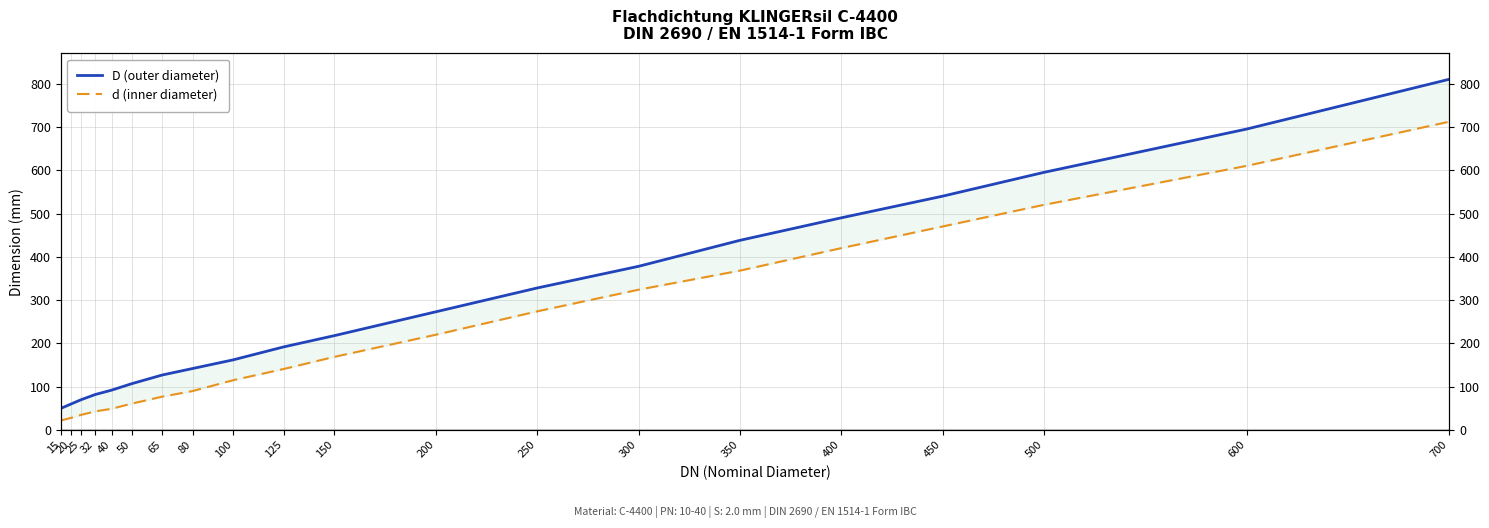

True or false: D (outer diameter) and d (inner diameter) intersect in this chart.

False